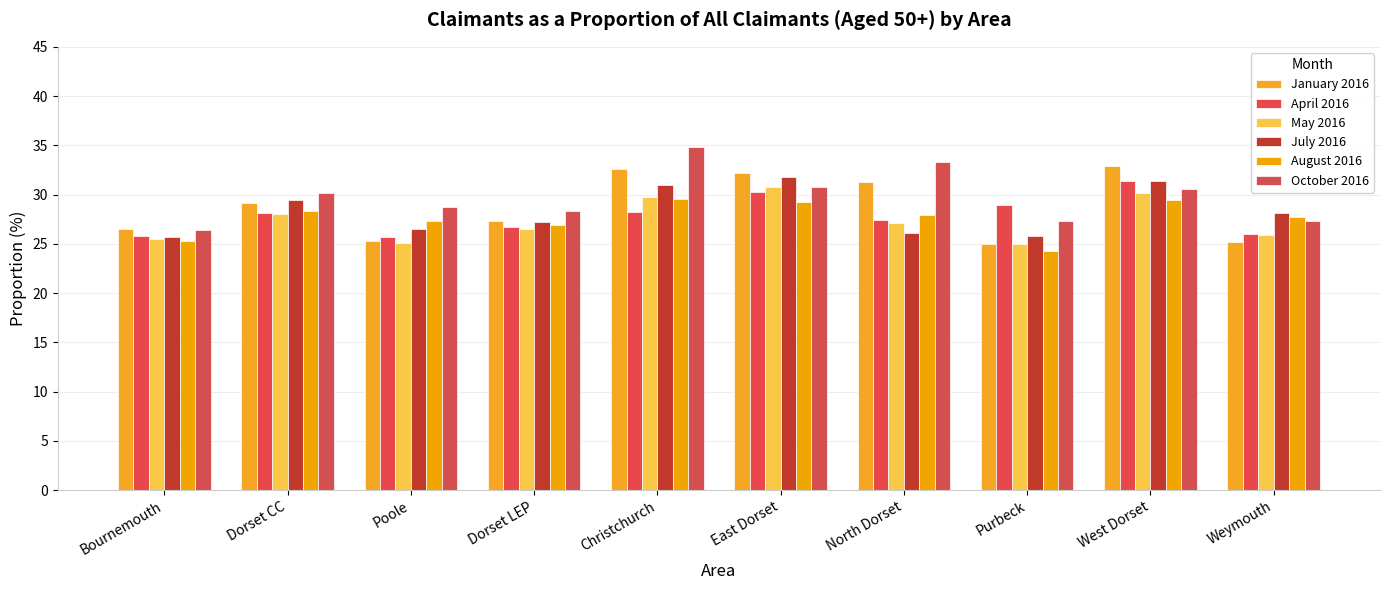

Which series has the largest range (max minus min)?

October 2016